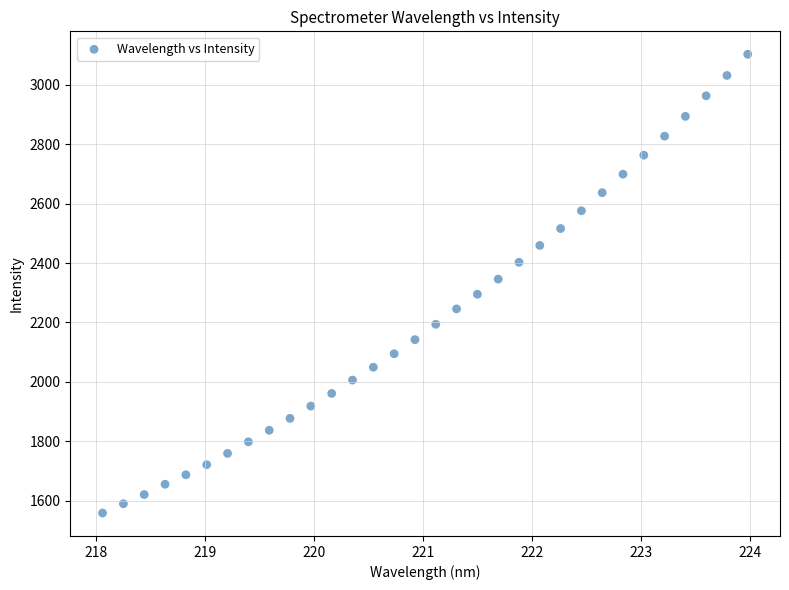

What is the range of Y values (max minus min)?

1544.5